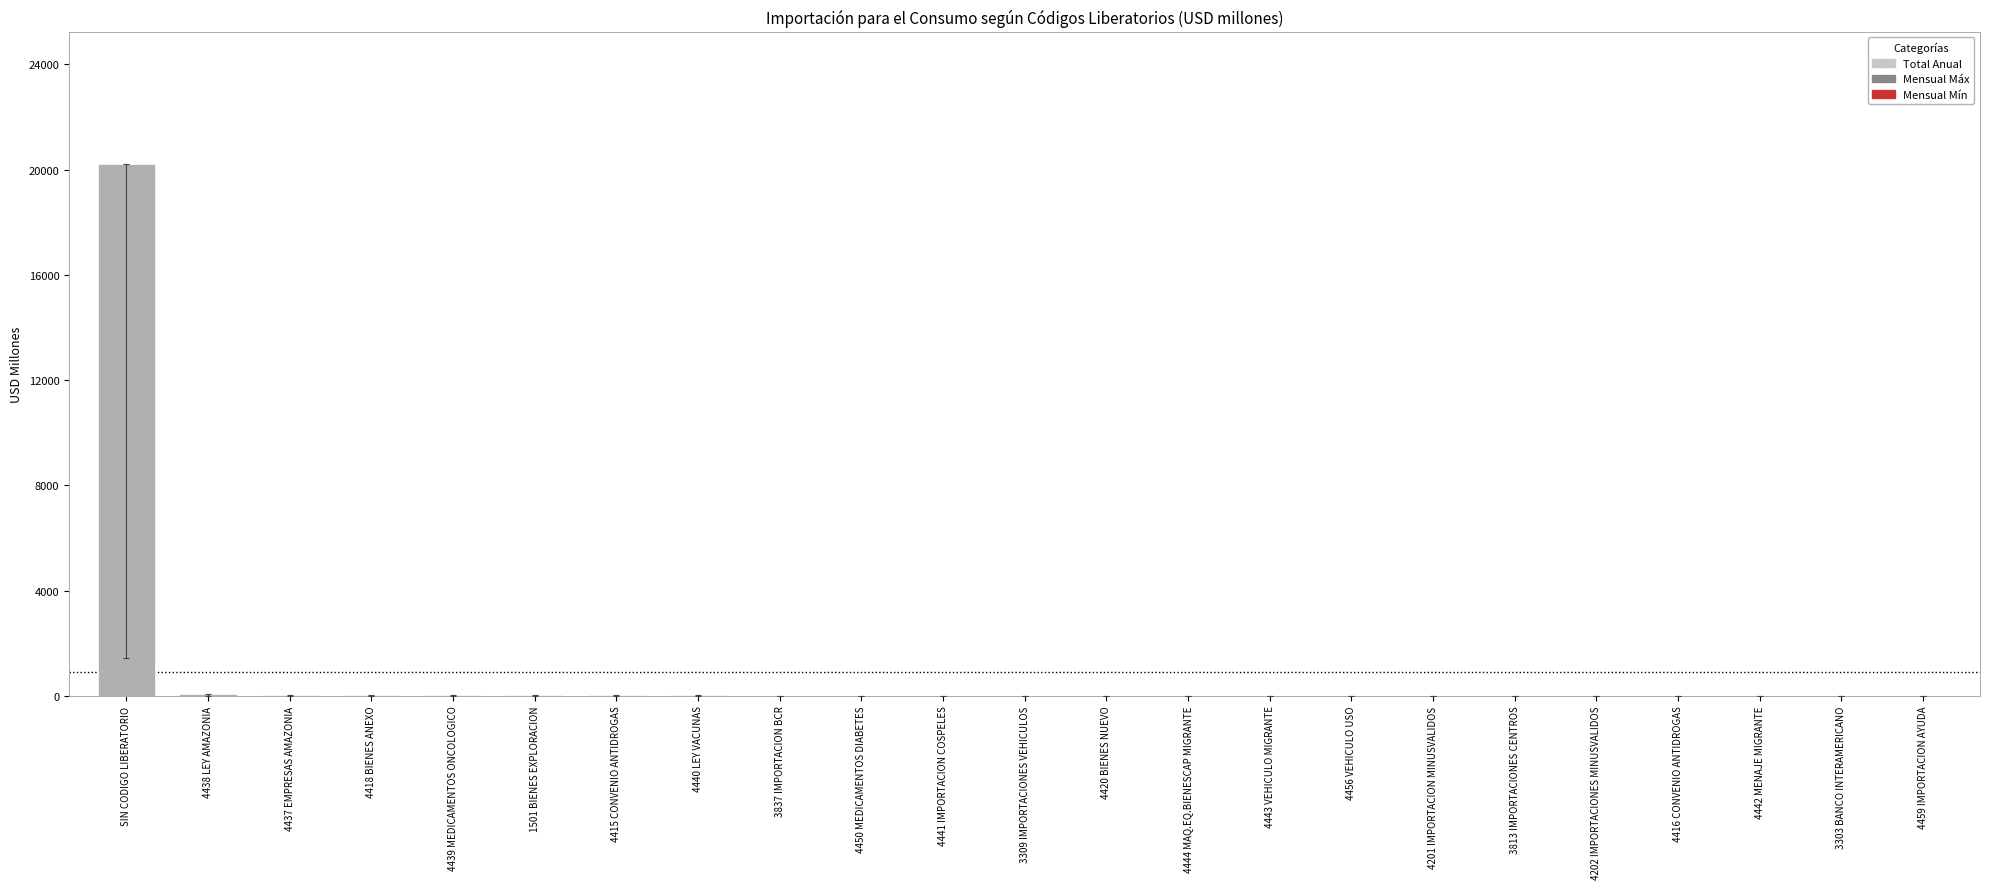

What is the approximate value at 4420 BIENES NUEVO?

0.6